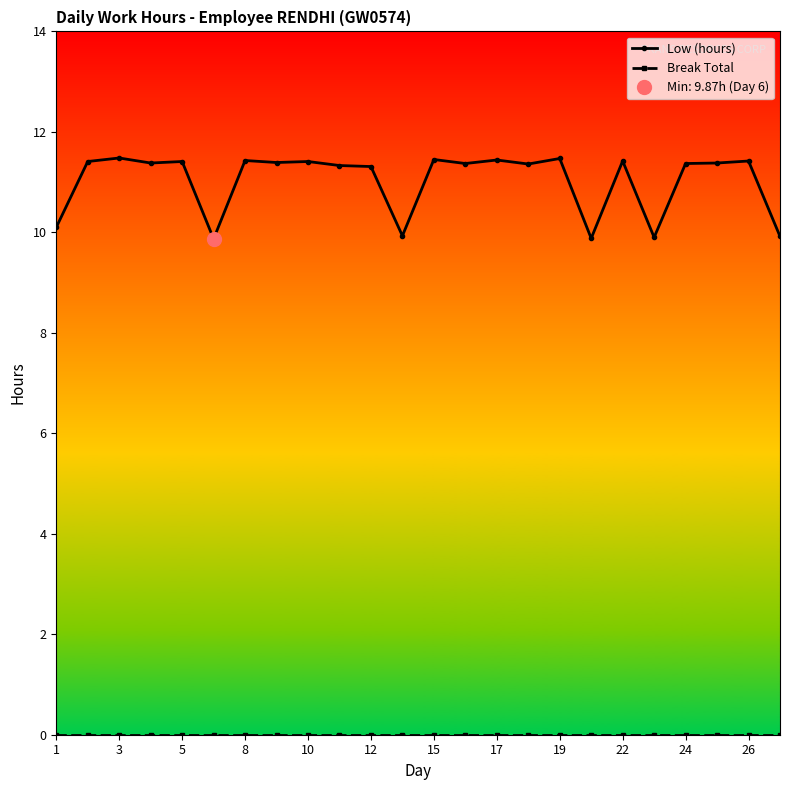

The Low (hours) series shows 19.6 at 24. True or false?

False